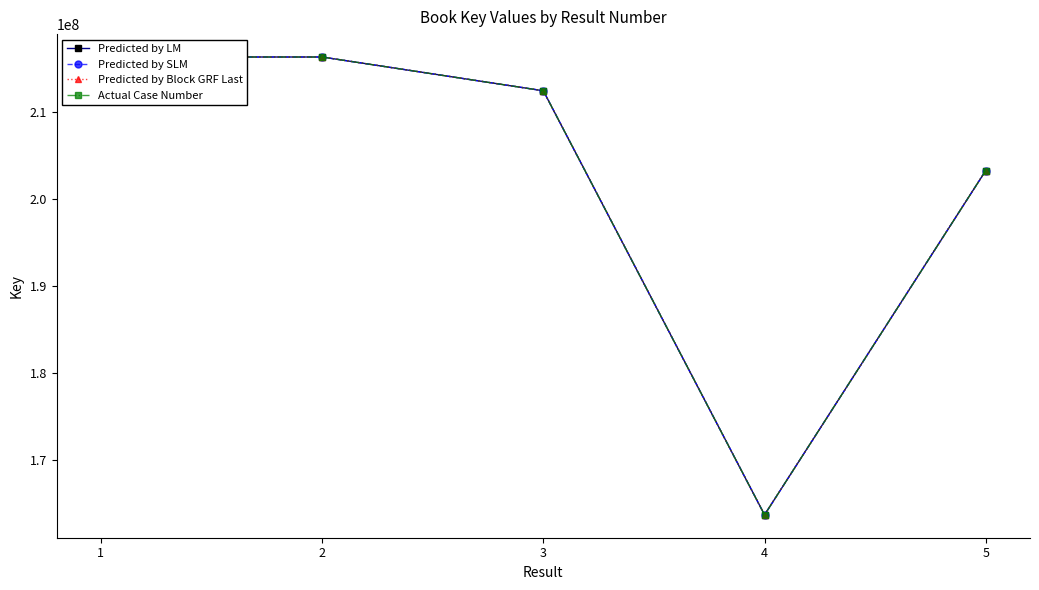

What is the difference between the maximum and minimum values in the Predicted by LM series?

52725018